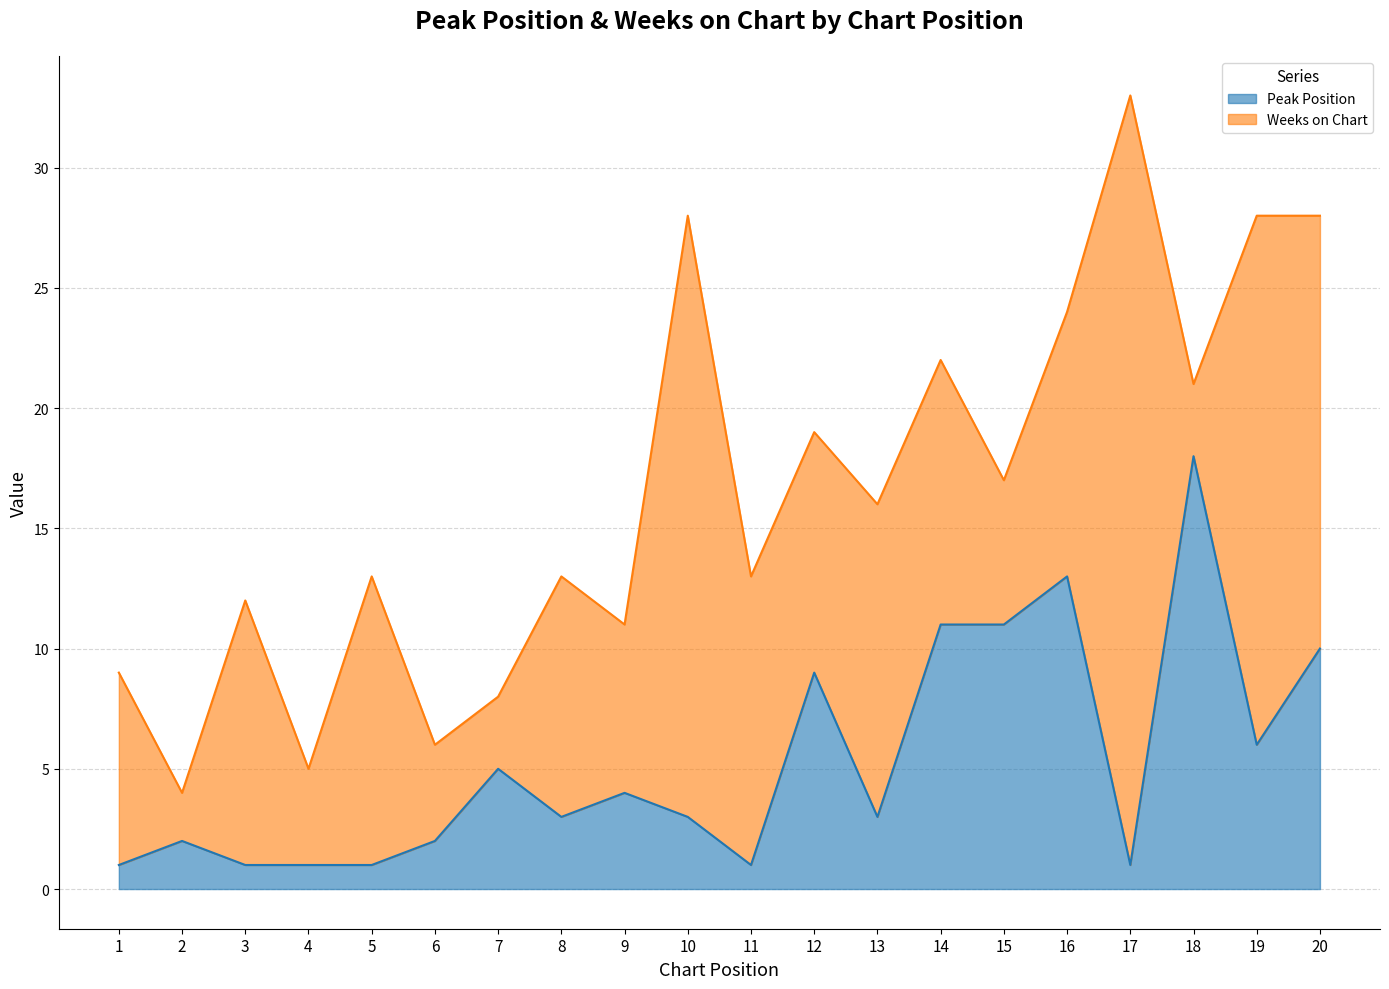

What is the value of the 10th point from the left?

3